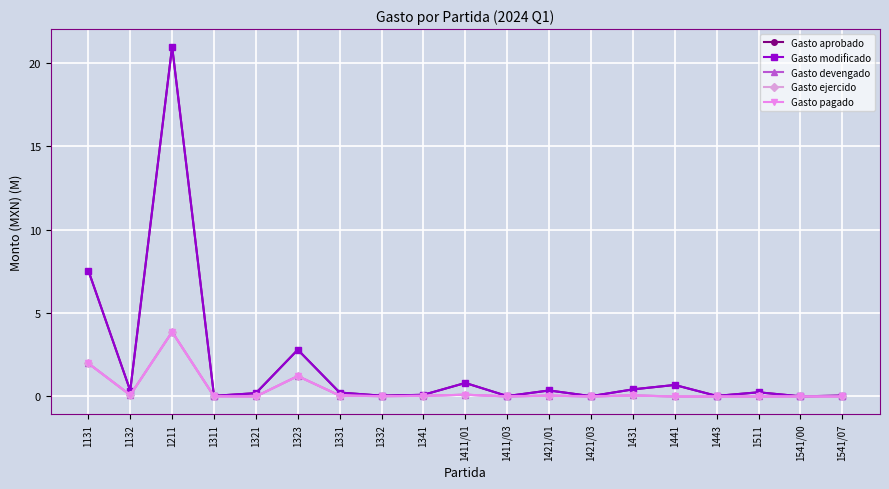

Does the chart have visible grid lines?

Yes